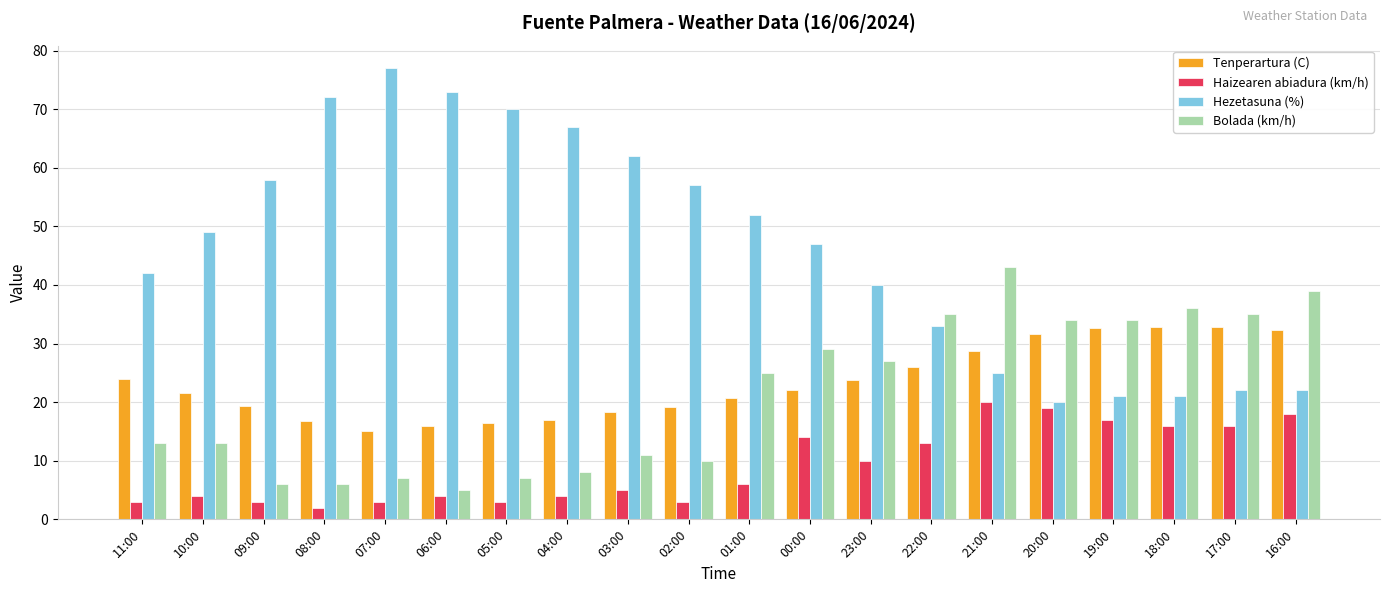

At which category is the sum across all series the highest?

21:00